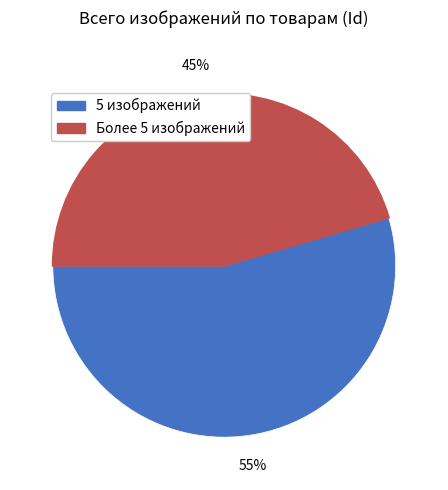

To the nearest percent, what is the average slice percentage?

50%